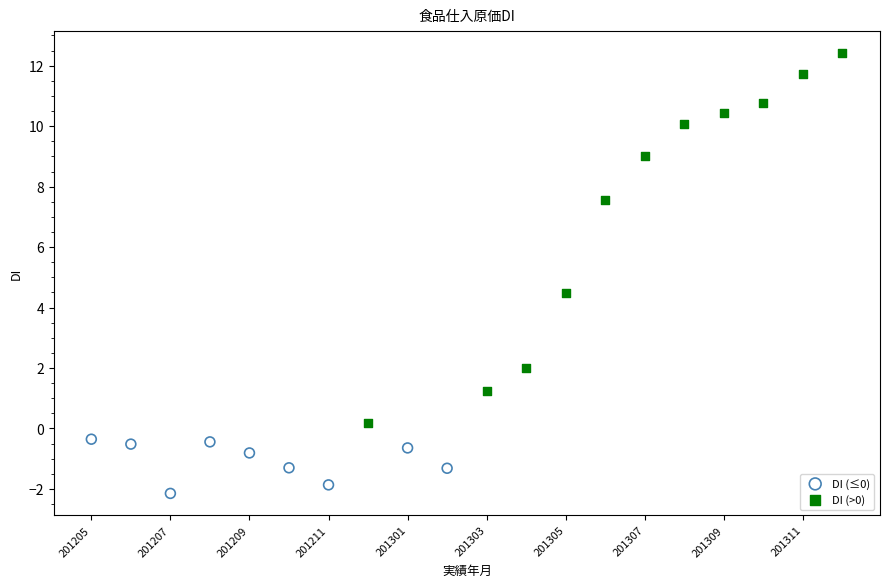

Which series reaches the minimum Y coordinate?

DI (≤0)